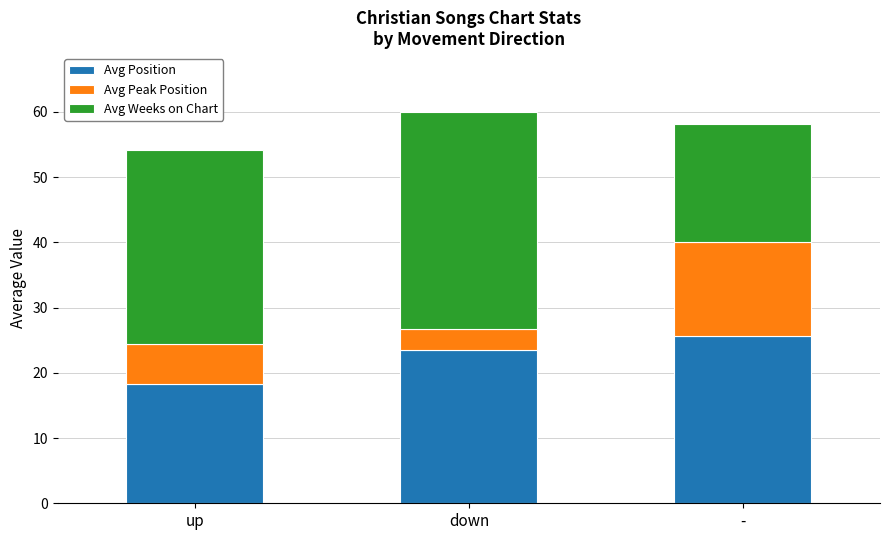

How many bars are there in total?

3